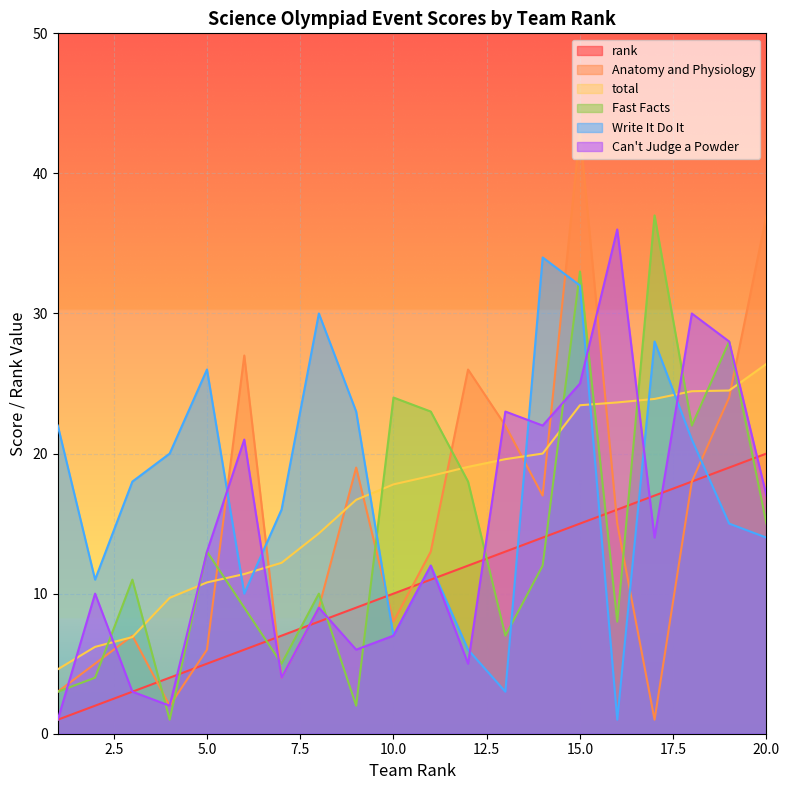

In Can't Judge a Powder, how many points are lower than both neighbors (excluding endpoints)?

6